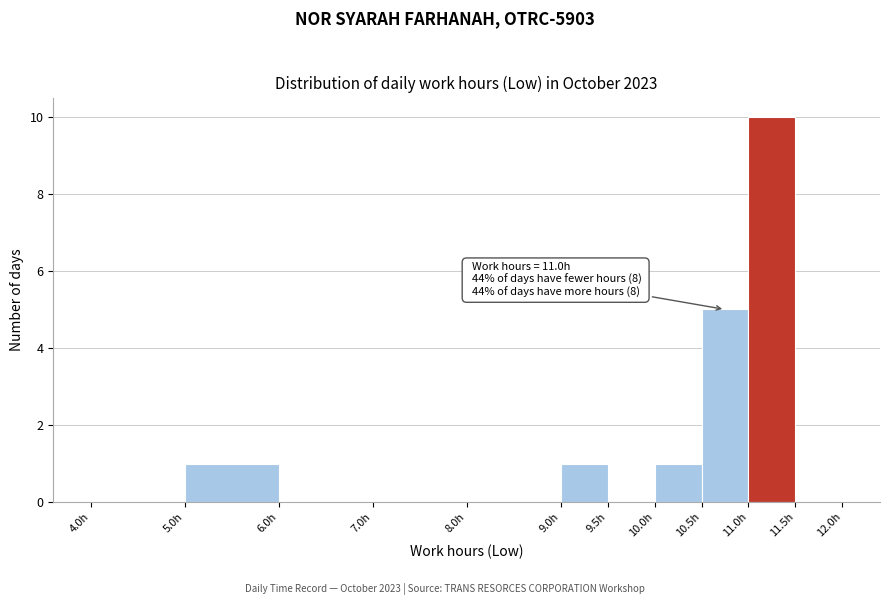

Which range on the x-axis has the tallest bar?

11.0 to 11.5